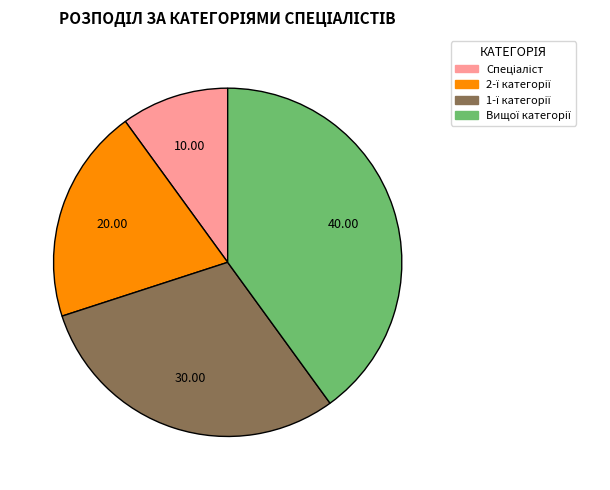

Is there a majority slice in this chart?

No